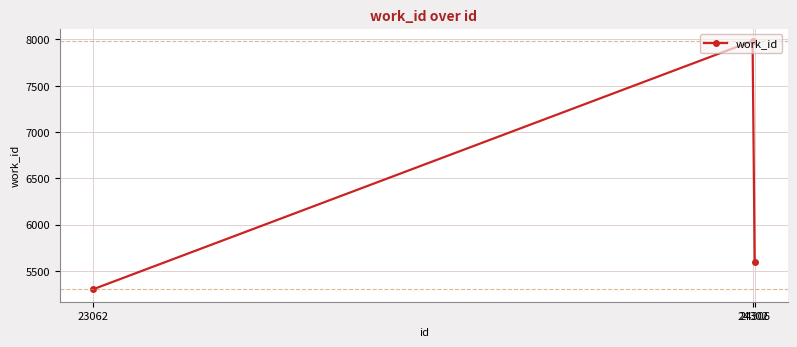

Count the number of data series in this chart.

1